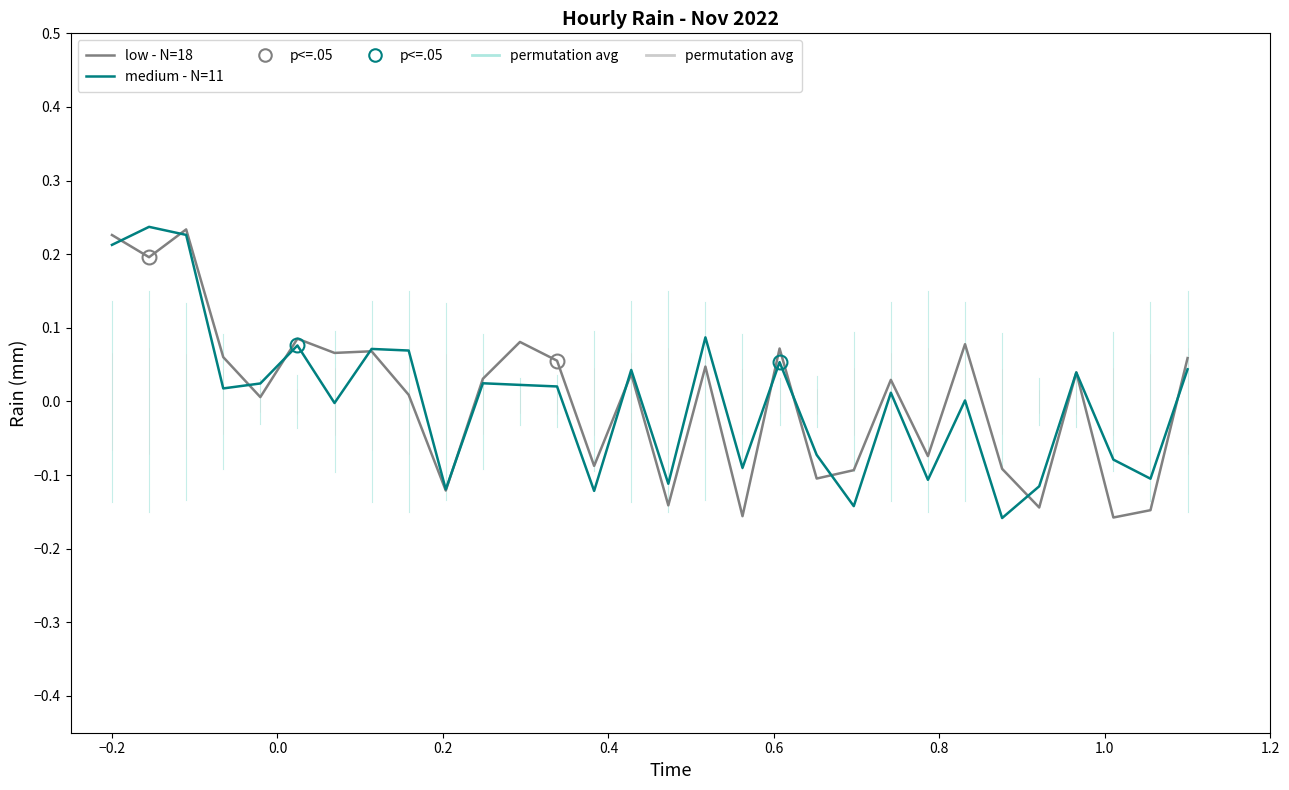

How many values in the low - N=18 series exceed 0?

19